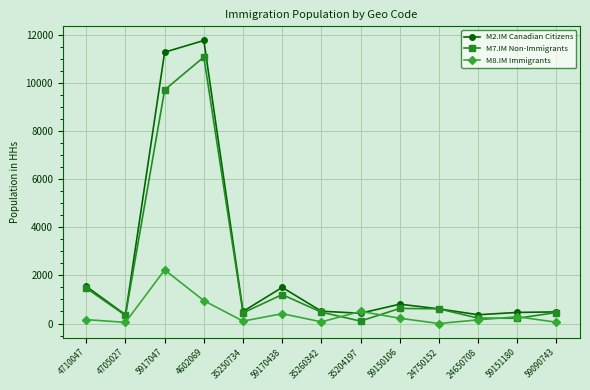

How many lines are shown in the chart?

3